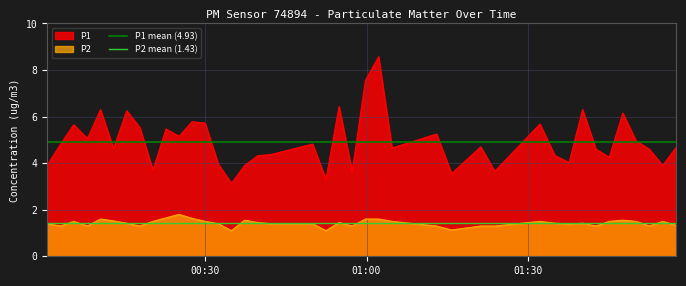

What is the lowest value of the P1 series?

3.1